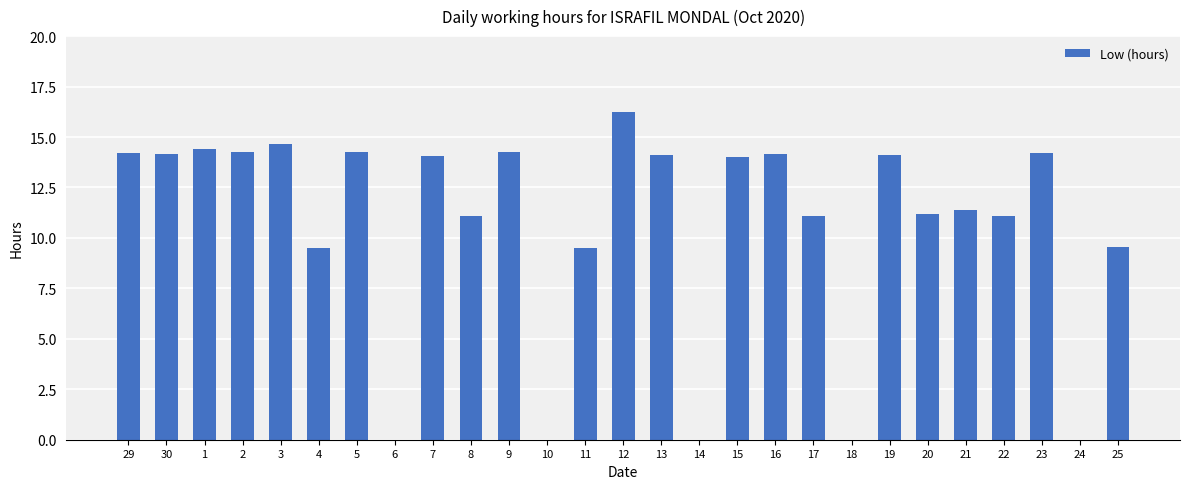

The value at 4 is 9.5. True or false?

True